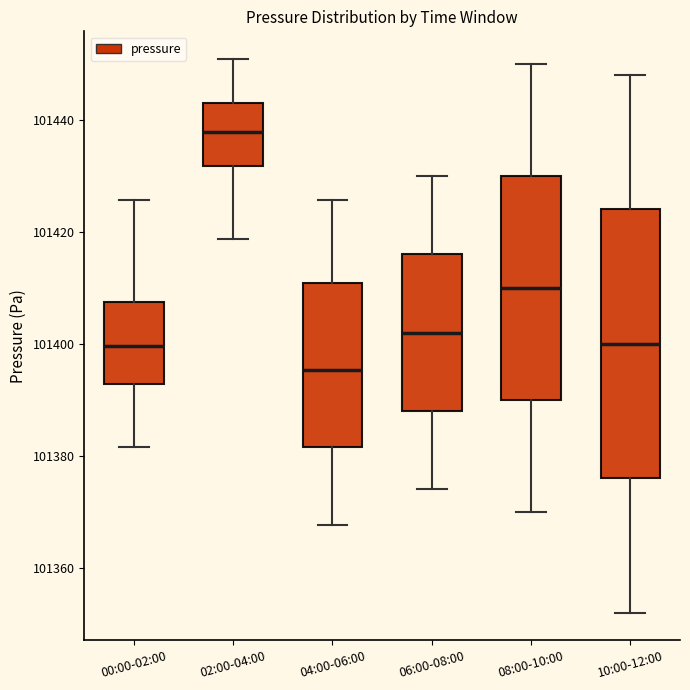

Reading left to right, read every box against the y-axis: the position of its median line, the range the box covers, and the ends of its whiskers. The values are not printed on the chart, so give them approximately, as read against the axis.

00:00-02:00: median 101400, box 101392 to 101408, whiskers 101382 to 101426
02:00-04:00: median 101438, box 101432 to 101444, whiskers 101418 to 101450
04:00-06:00: median 101396, box 101382 to 101410, whiskers 101368 to 101426
06:00-08:00: median 101402, box 101388 to 101416, whiskers 101374 to 101430
08:00-10:00: median 101410, box 101390 to 101430, whiskers 101370 to 101450
10:00-12:00: median 101400, box 101376 to 101424, whiskers 101352 to 101448